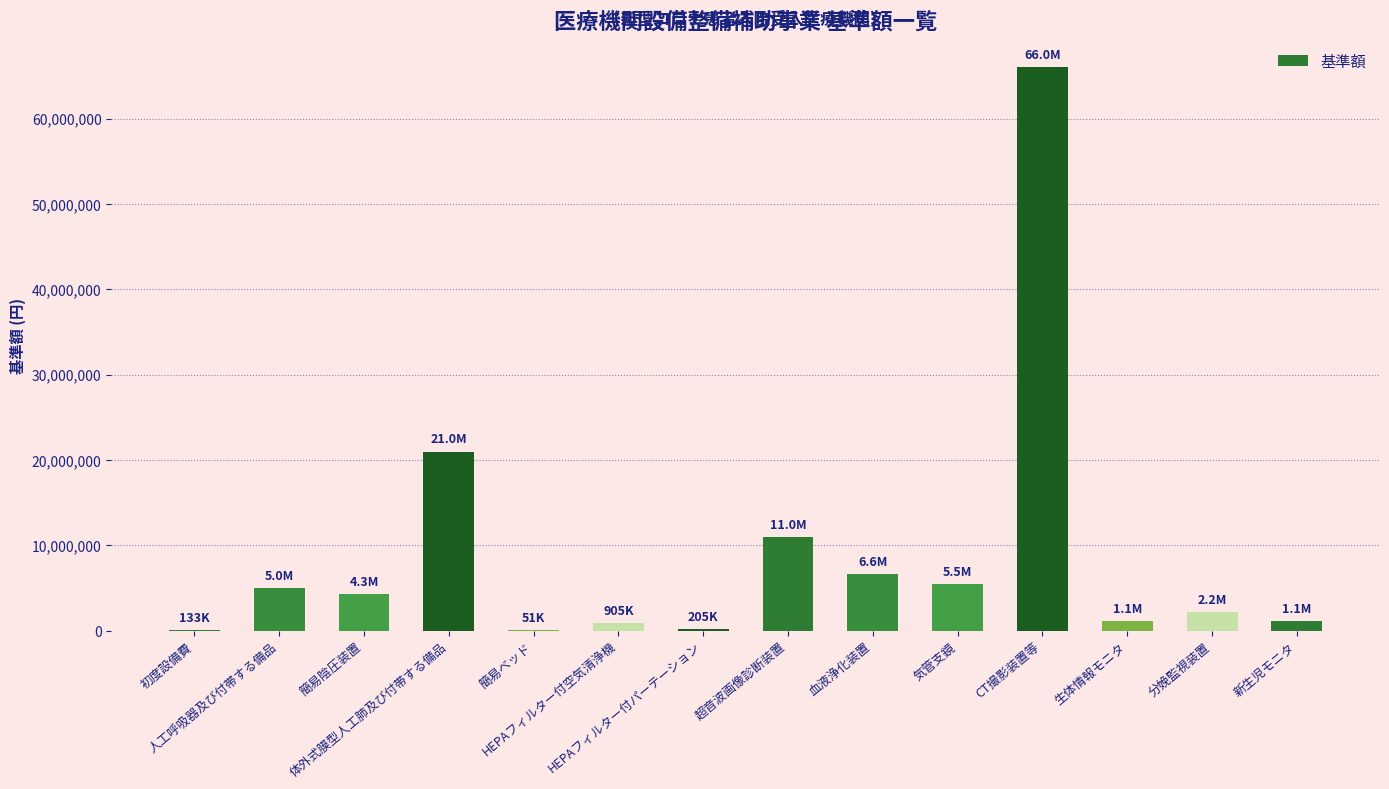

What is the greatest value displayed?

66000000